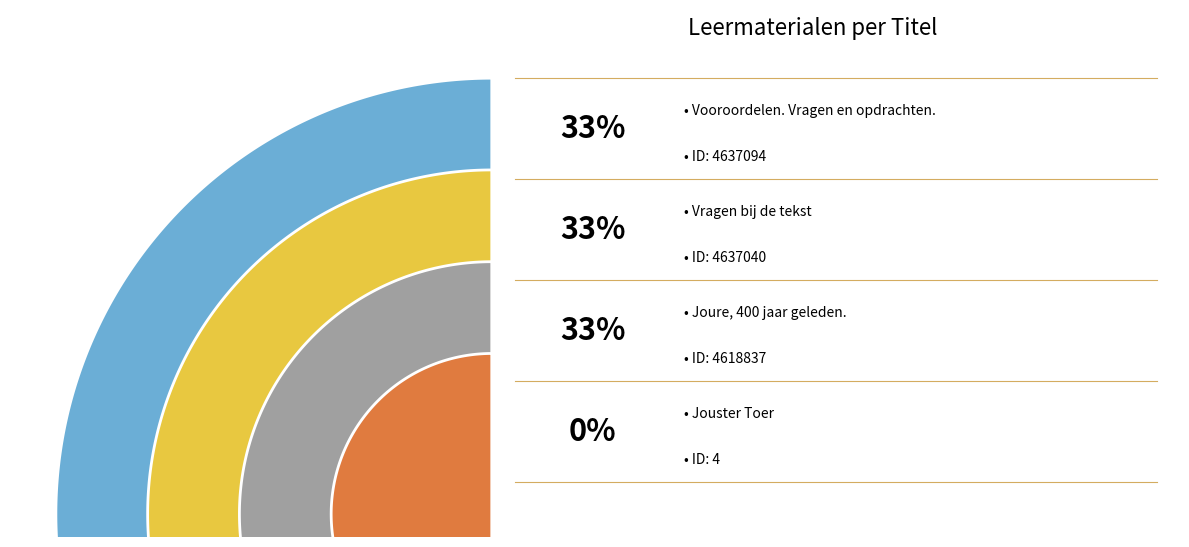

Does Vragen bij de tekst represent more than half of the total?

No